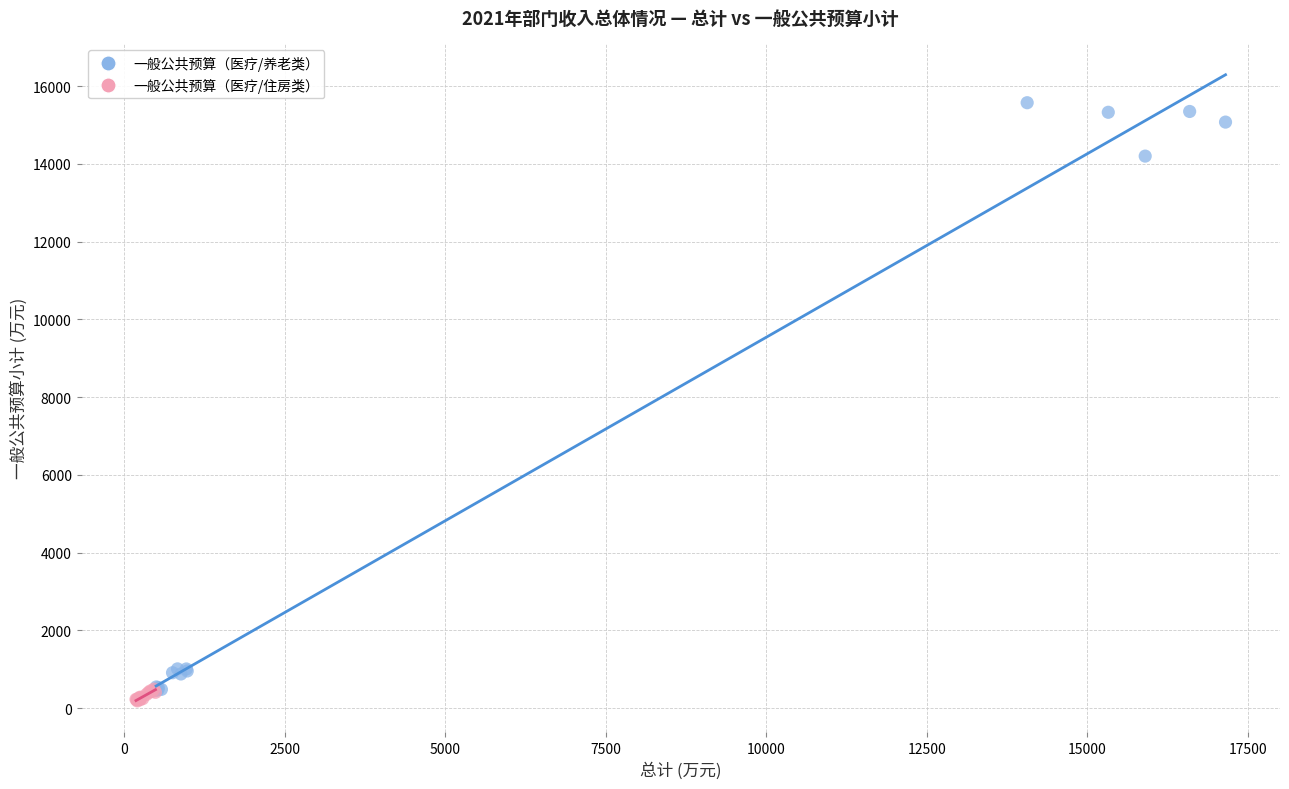

Which series has the widest spread of Y values?

一般公共预算（医疗/养老类）